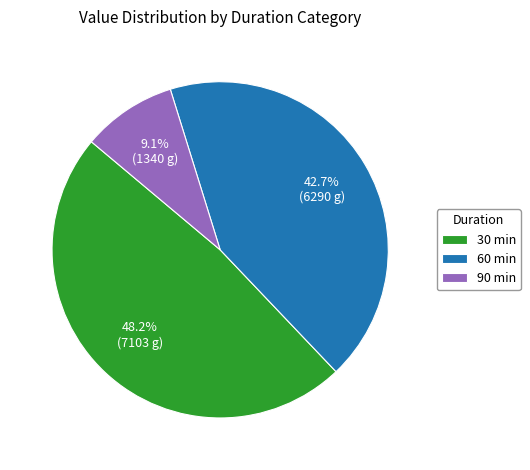

Is 60 min the majority of the pie?

No